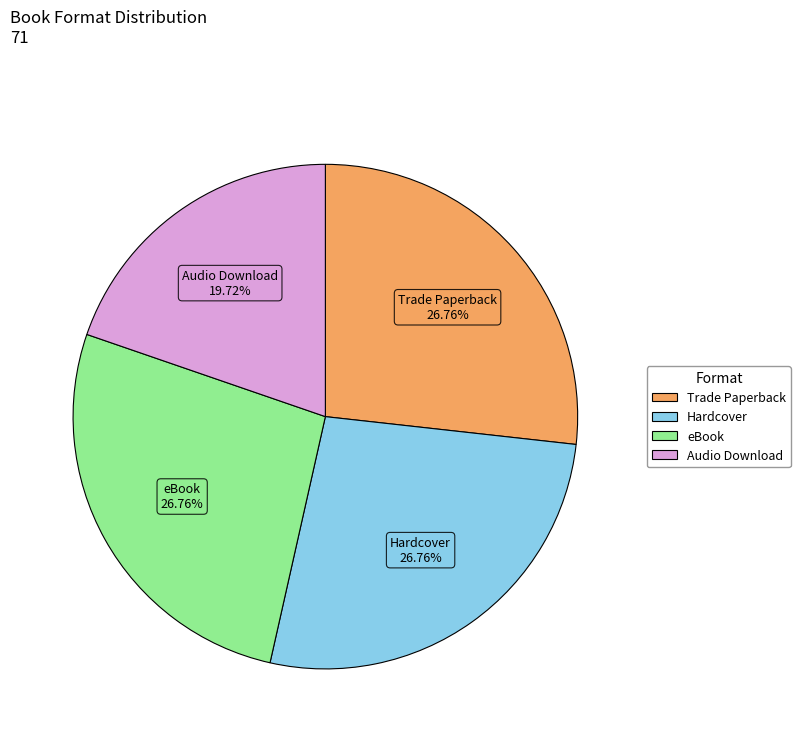

Count the number of slices in the pie.

4